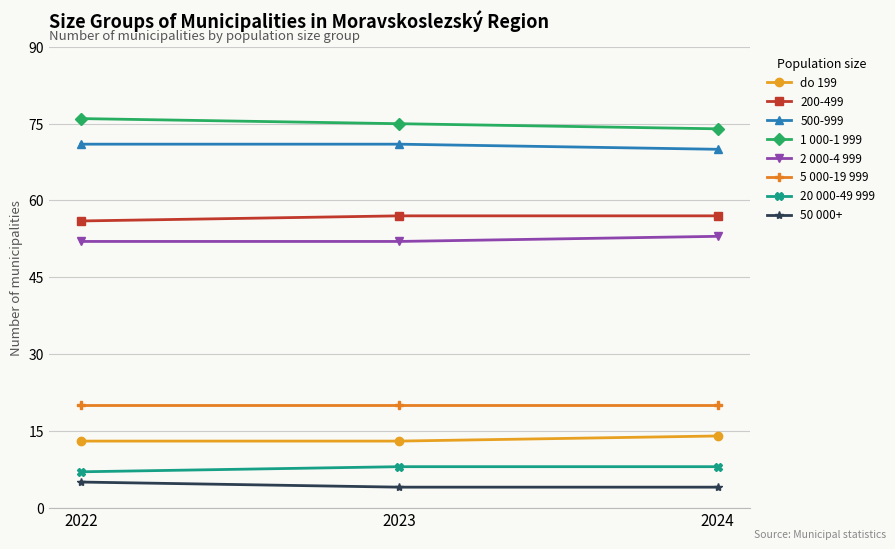

How many series are shown in this chart?

8